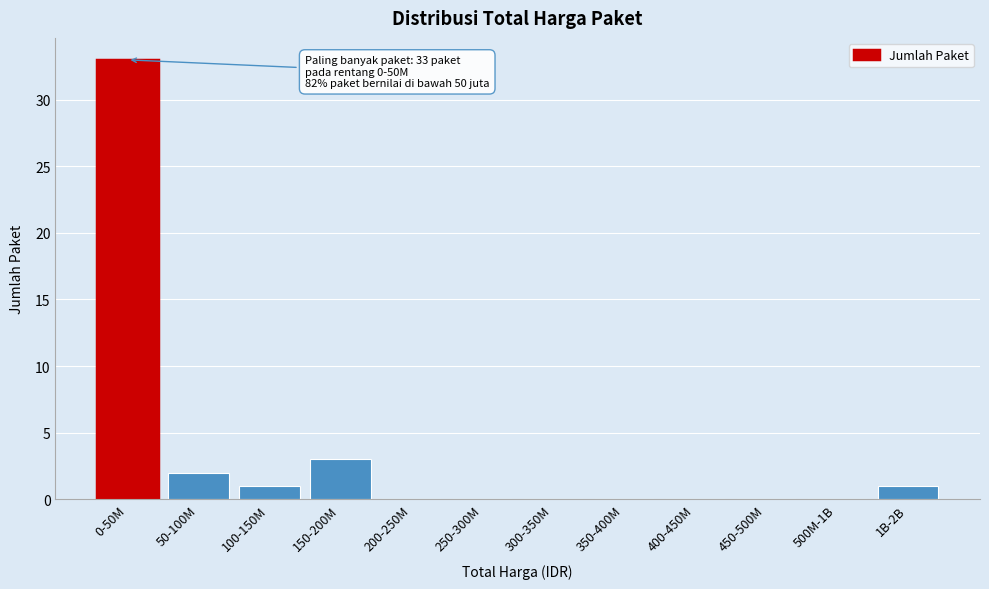

Reading left to right, list all the values displayed in this chart.

0-50M=33	50-100M=2	100-150M=1	150-200M=3	200-250M=0	250-300M=0	300-350M=0	350-400M=0	400-450M=0	450-500M=0	500M-1B=0	1B-2B=1